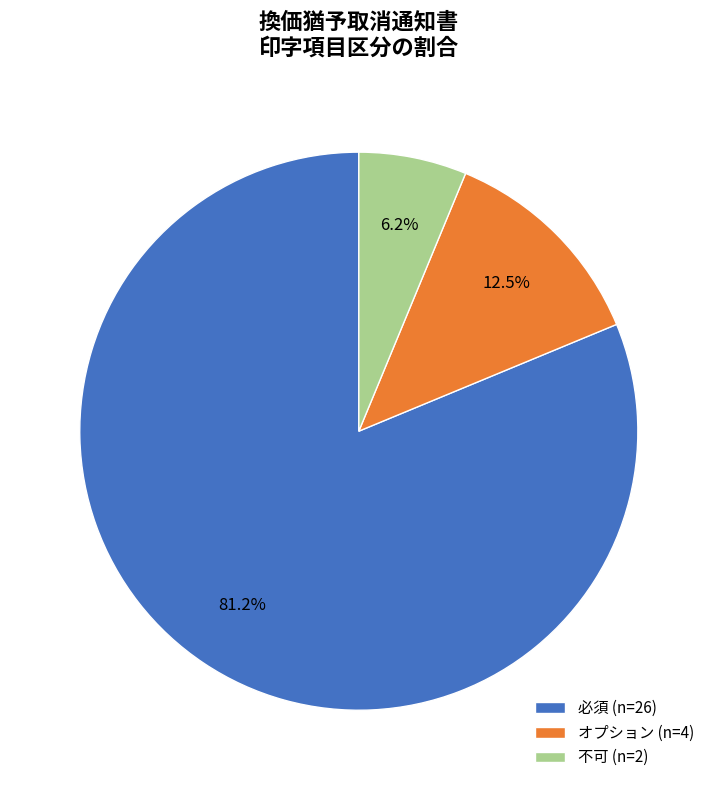

Is there any slice that represents more than half of the pie?

Yes